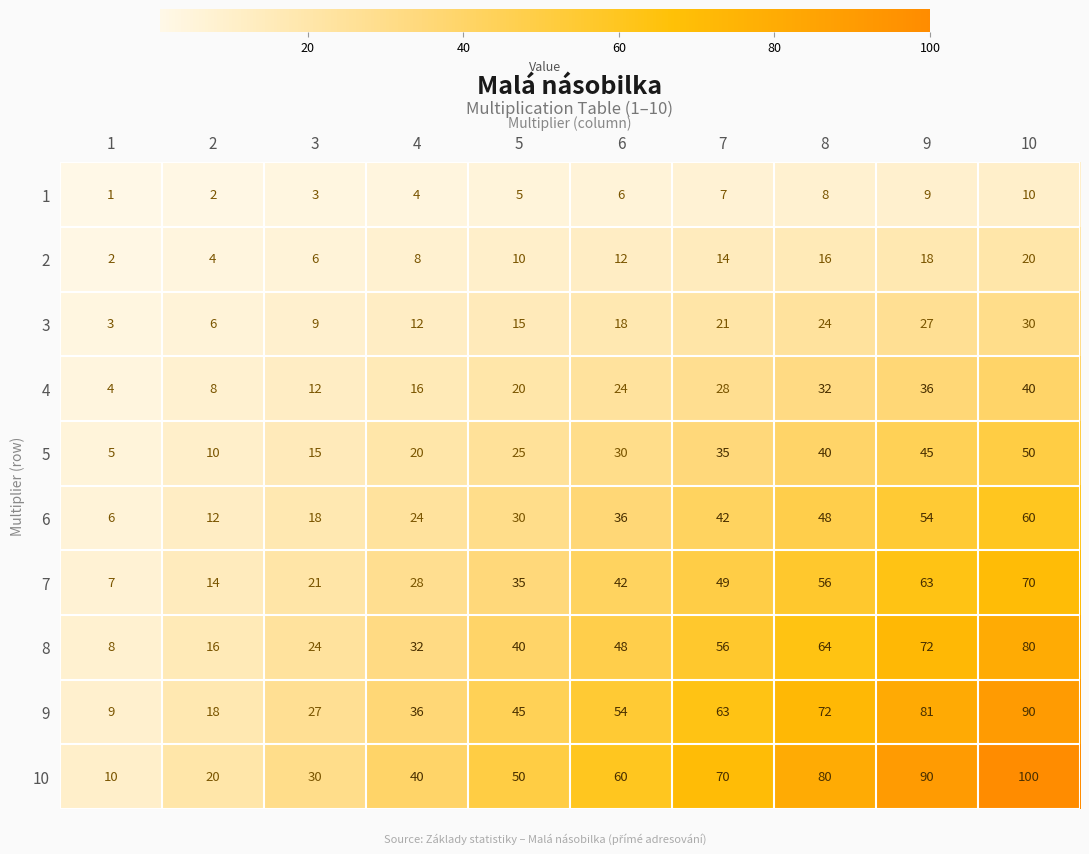

Which series has the largest total across all categories?

10